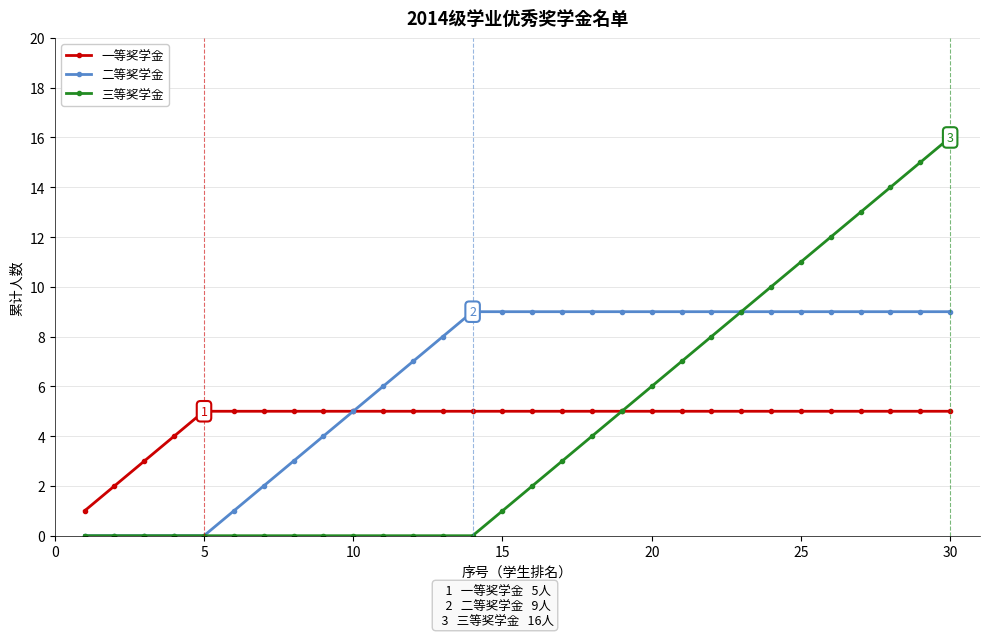

What is the value of the 二等奖学金 point at the 20th from the left?

9